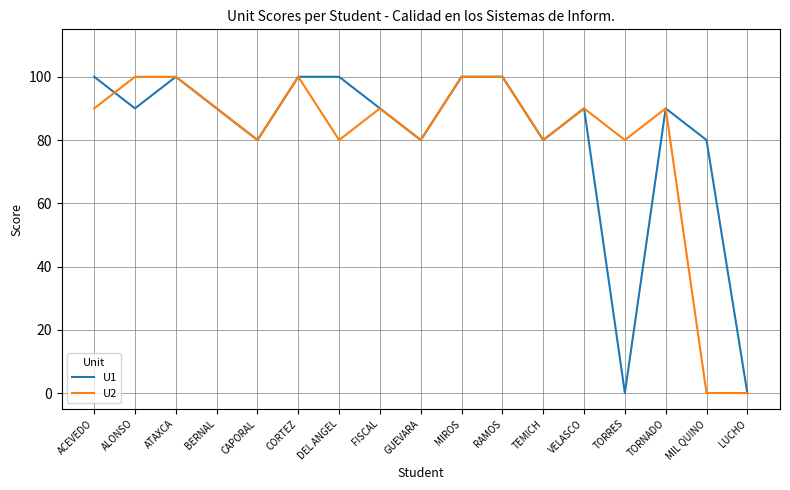

What position from the left is DEL ANGEL?

7